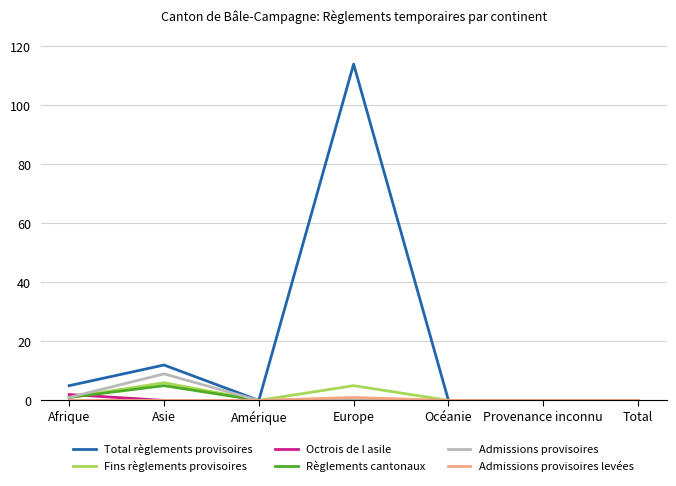

What position from the left is Océanie?

5